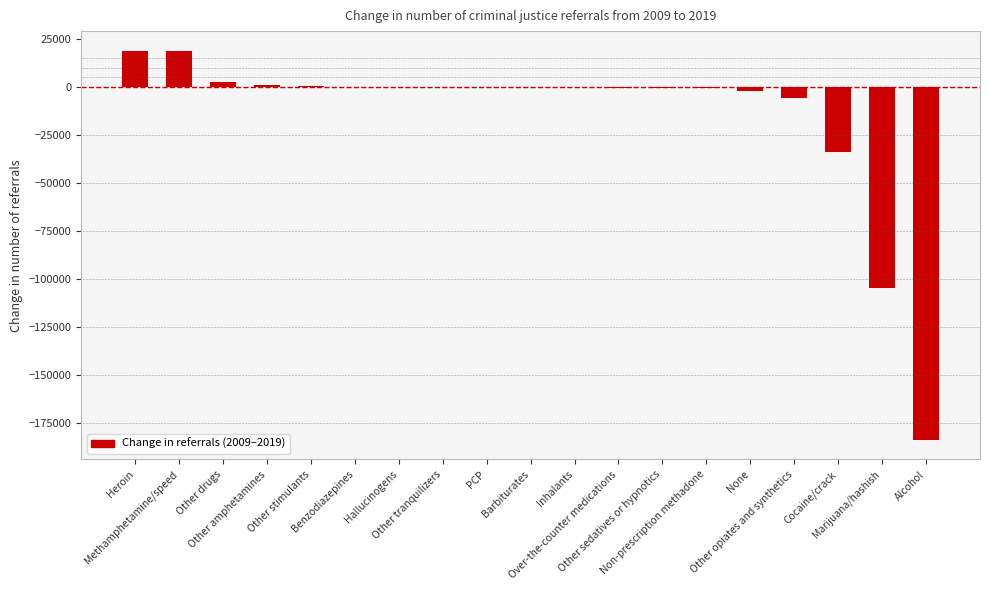

What is the change in value from None to Marijuana/hashish?

-102491